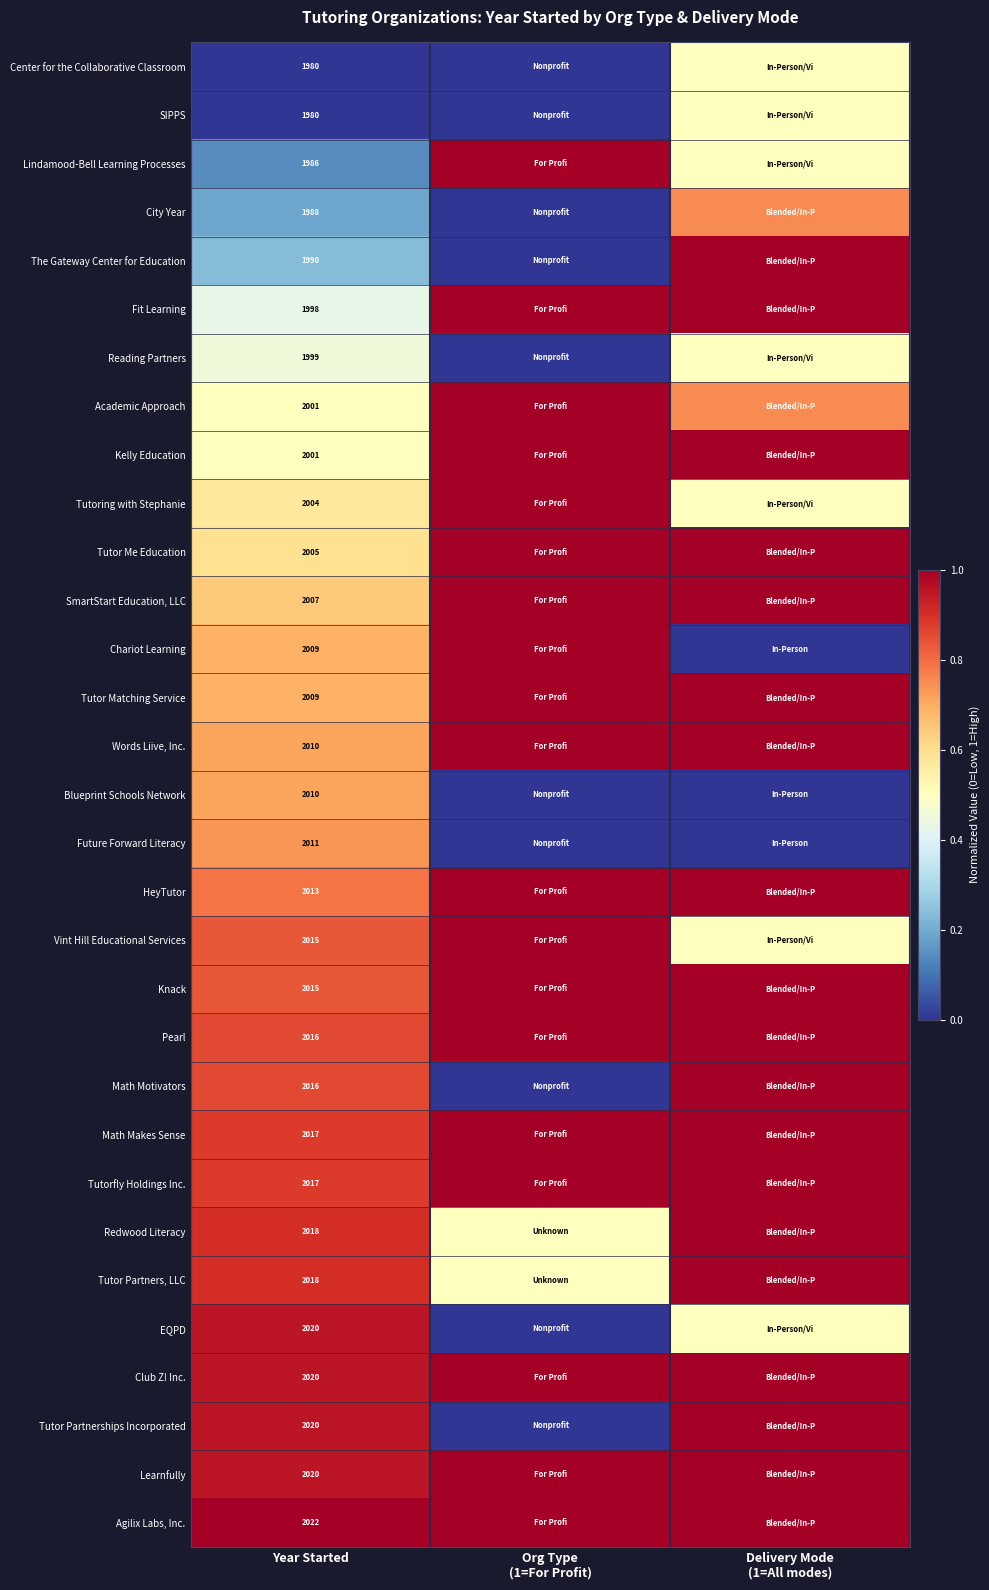

At which category is the sum across all series the highest?

Delivery Mode
(1=All modes)